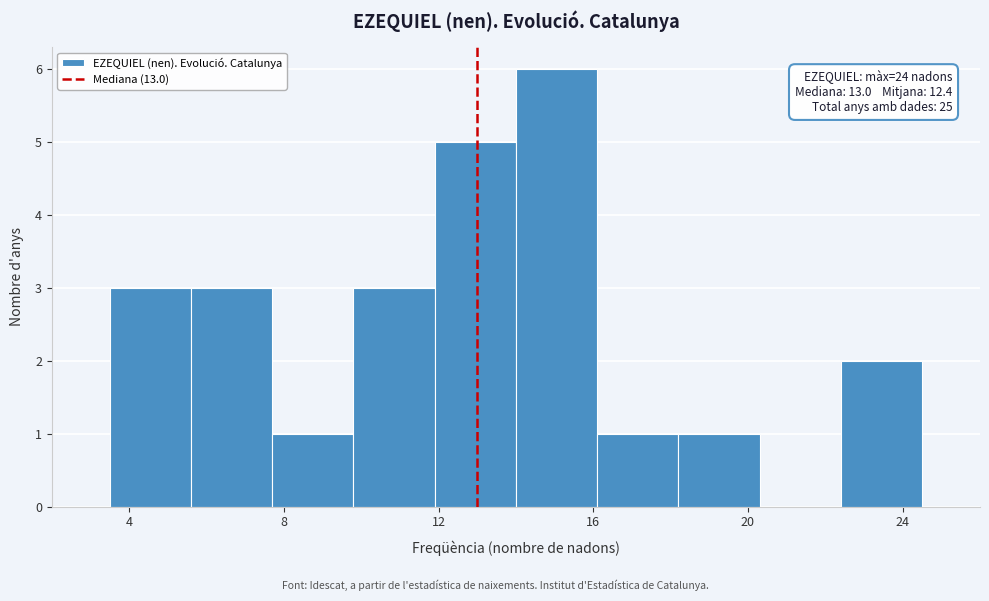

Which range on the x-axis has the tallest bar?

14.0 to 16.1